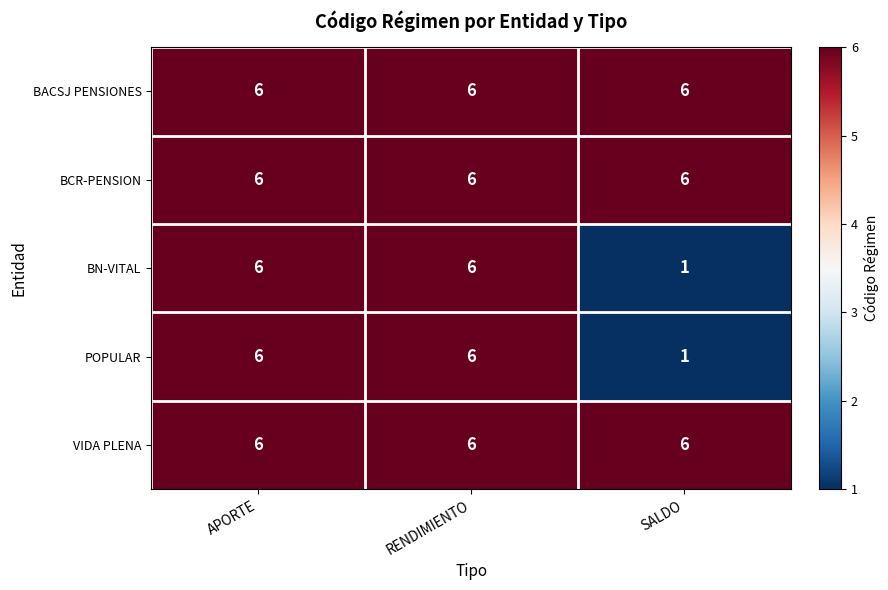

At how many categories does at least one series exceed 3?

3